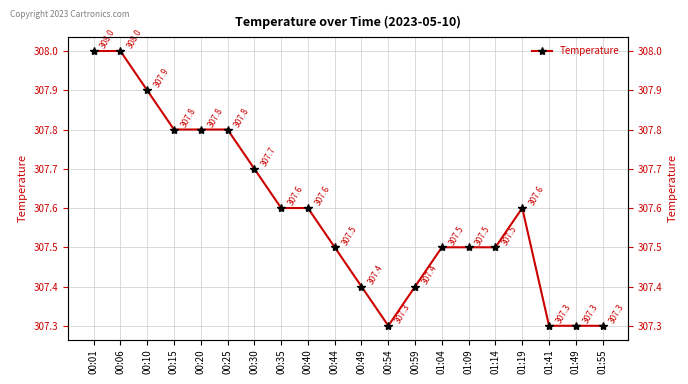

What is the change in value from 00:10 to 00:44?

-0.4